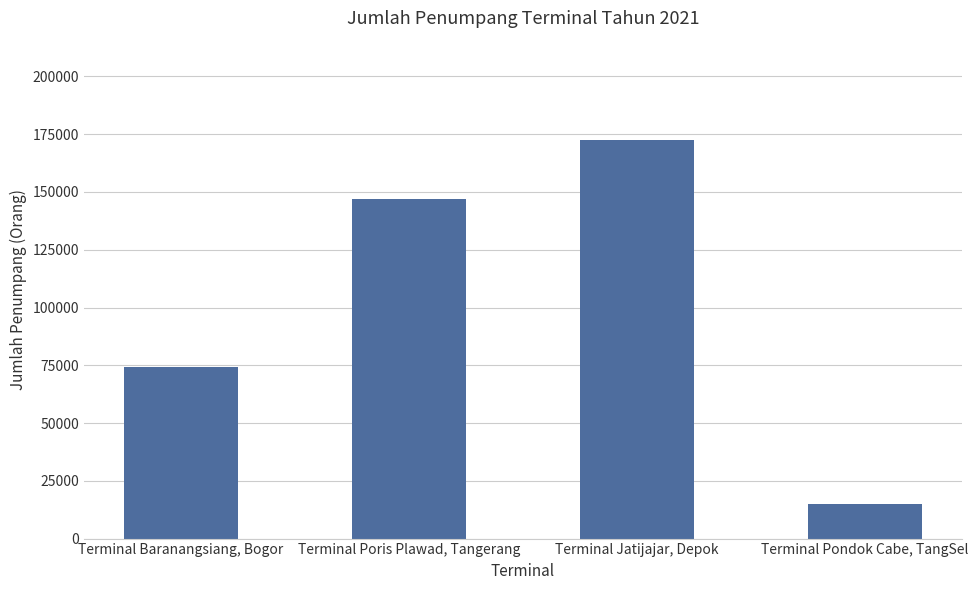

What is the greatest value displayed?

172378